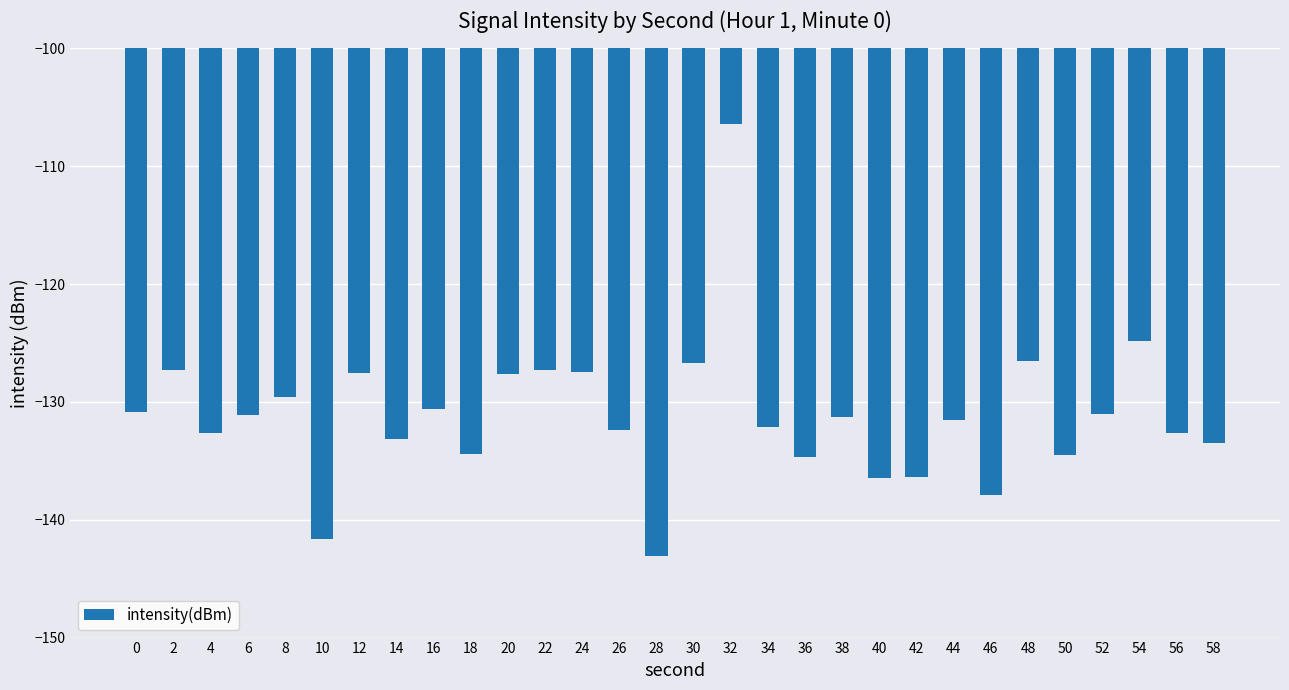

What is the minimum value shown in the chart?

-143.1